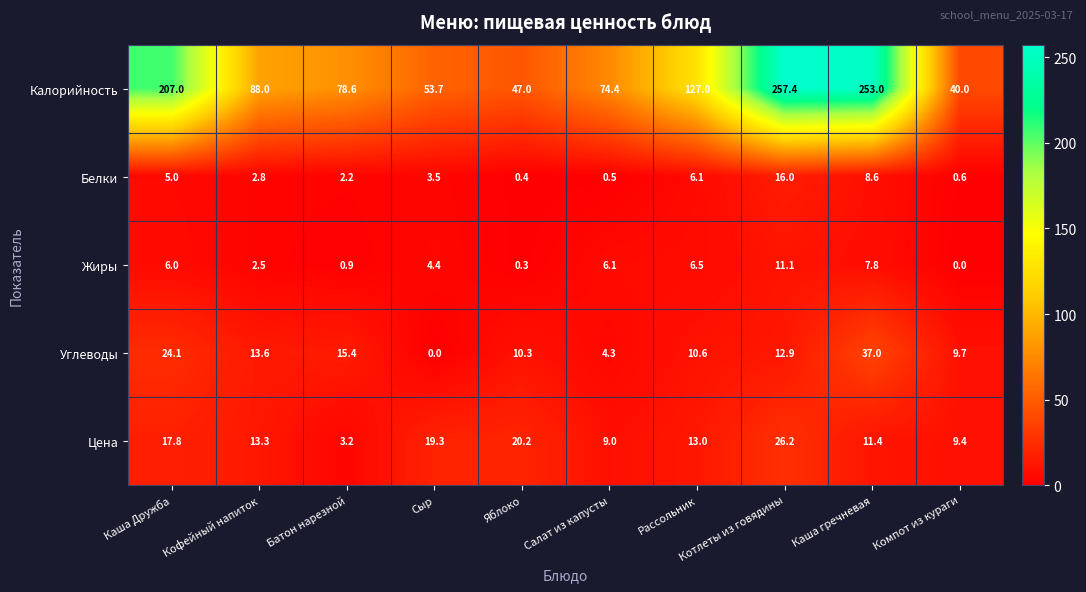

At how many categories does at least one series exceed 194?

3